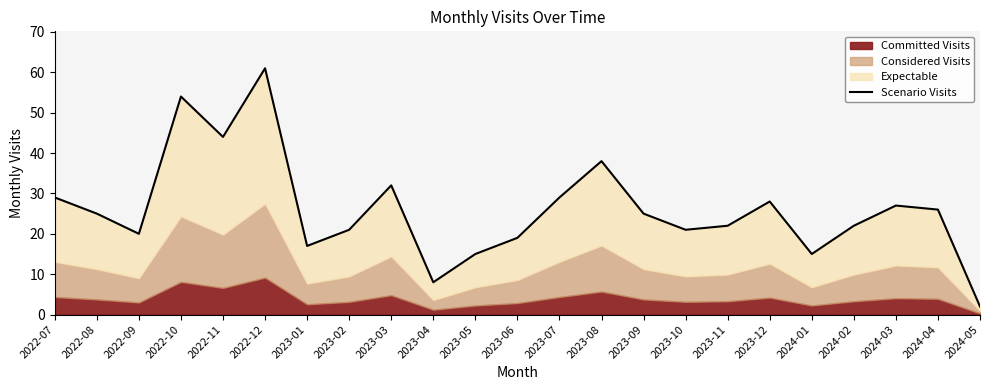

Where is the first local maximum?

2022-10